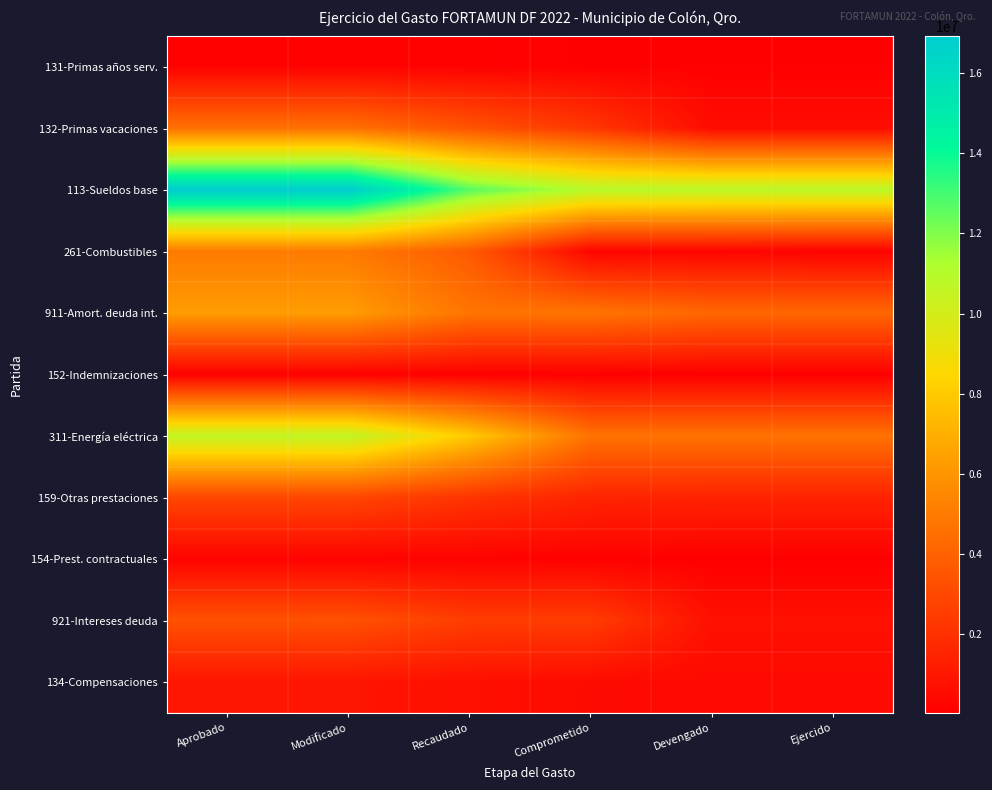

Reading left to right, transcribe all the data shown in this chart.

131-Primas años serv.: Aprobado=140232.4	Modificado=140232.4	Recaudado=140232.4	Comprometido=89212.3	Devengado=89212.3	Ejercido=89212.3
132-Primas vacaciones: Aprobado=4590520.0	Modificado=4590520.0	Recaudado=3442890.1	Comprometido=2295261.5	Devengado=525435.9	Ejercido=525435.9
113-Sueldos base: Aprobado=16914678.0	Modificado=16914678.0	Recaudado=12686009.0	Comprometido=10952712.1	Devengado=10840300.4	Ejercido=10840300.4
261-Combustibles: Aprobado=5000000.0	Modificado=5000000.0	Recaudado=3695845.9	Comprometido=245336.0	Devengado=245336.0	Ejercido=161503.0
911-Amort. deuda int.: Aprobado=6312000.0	Modificado=6312000.0	Recaudado=4733980.4	Comprometido=4733980.4	Devengado=4207947.4	Ejercido=4207947.4
152-Indemnizaciones: Aprobado=88069.3	Modificado=88069.3	Recaudado=76516.9	Comprometido=44034.7	Devengado=32482.2	Ejercido=32482.2
311-Energía eléctrica: Aprobado=10624369.8	Modificado=10624369.8	Recaudado=7957812.1	Comprometido=4659536.1	Devengado=4659536.1	Ejercido=4659536.1
159-Otras prestaciones: Aprobado=2898384.5	Modificado=2898384.5	Recaudado=2173788.5	Comprometido=1524257.4	Devengado=1443354.9	Ejercido=1443354.9
154-Prest. contractuales: Aprobado=198000.0	Modificado=198000.0	Recaudado=148500.0	Comprometido=99000.0	Devengado=62403.6	Ejercido=62403.6
921-Intereses deuda: Aprobado=3348297.0	Modificado=3349963.4	Recaudado=2532005.1	Comprometido=2532005.1	Devengado=721300.7	Ejercido=721300.7
134-Compensaciones: Aprobado=913000.0	Modificado=913000.0	Recaudado=684750.1	Comprometido=472100.0	Devengado=434000.0	Ejercido=434000.0